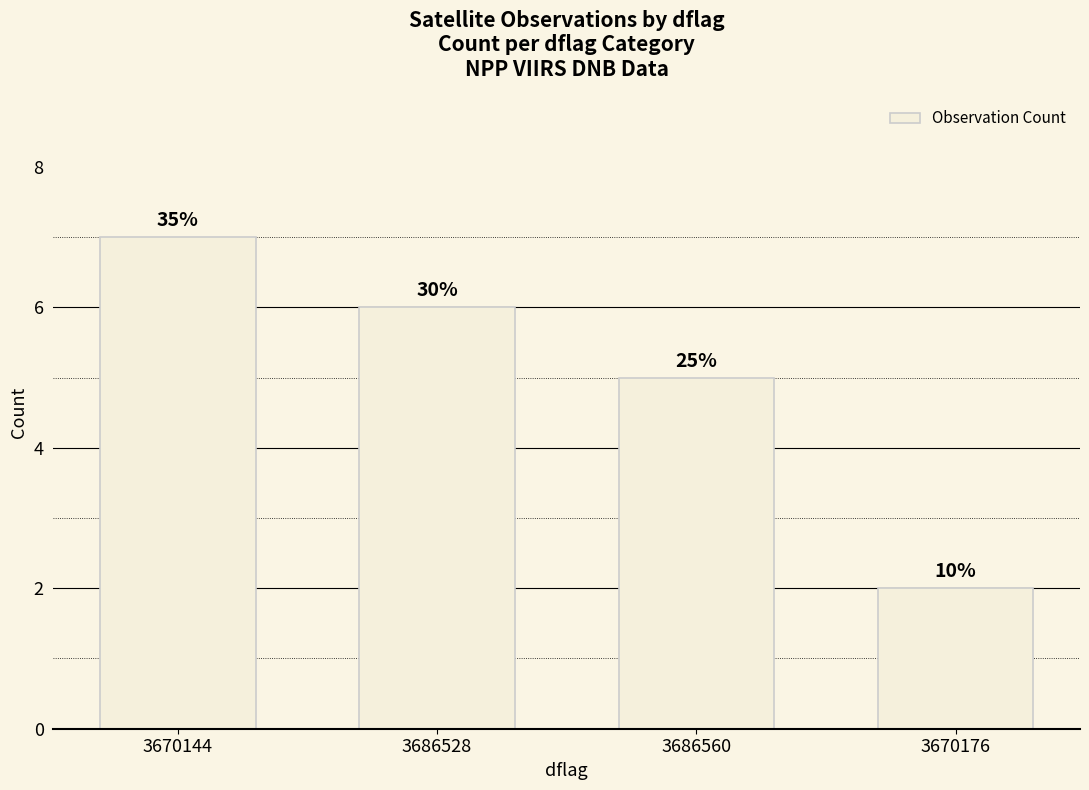

At which label does the data first exceed 6?

3670144